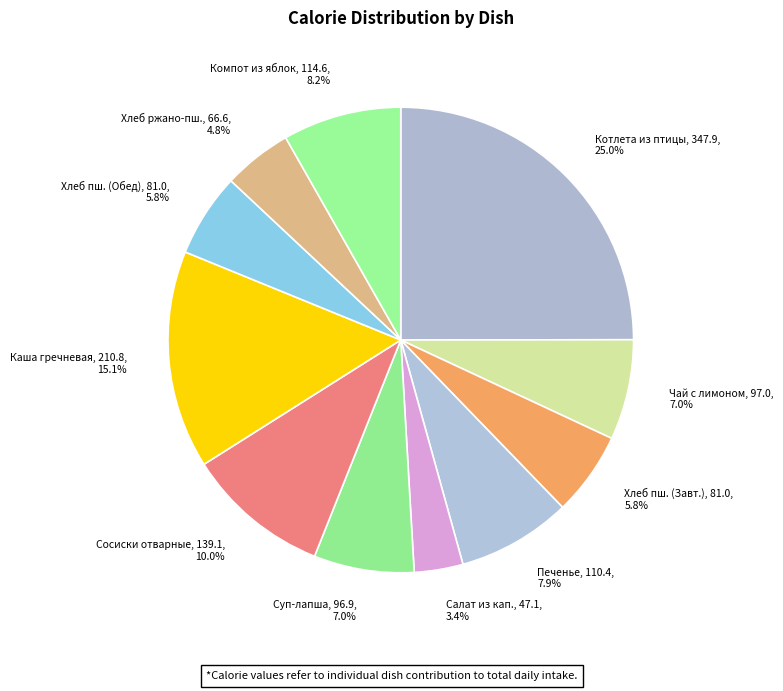

Do Каша гречневая and Хлеб пш. (Обед) together represent more than half of the pie?

No